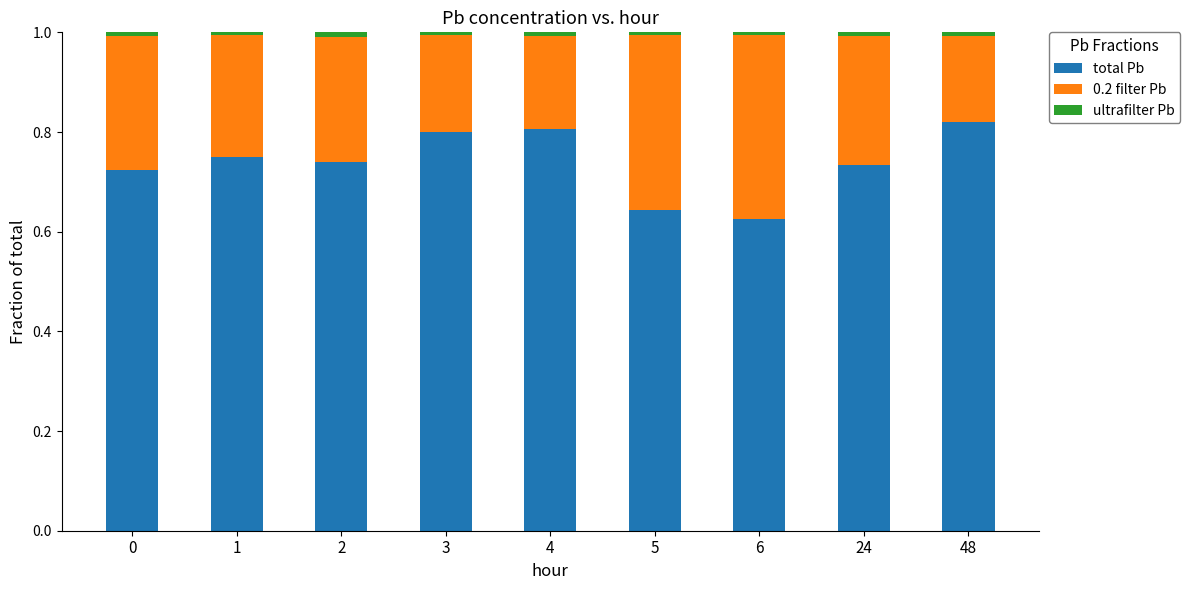

True or false: total Pb has a value of 0.9 at 5.

False